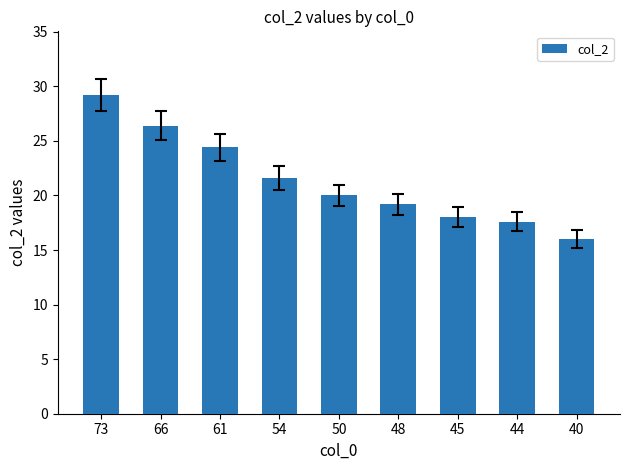

Reading right to left, extract all data points from this chart.

16.0	17.6	18.0	19.2	20.0	21.6	24.4	26.4	29.2